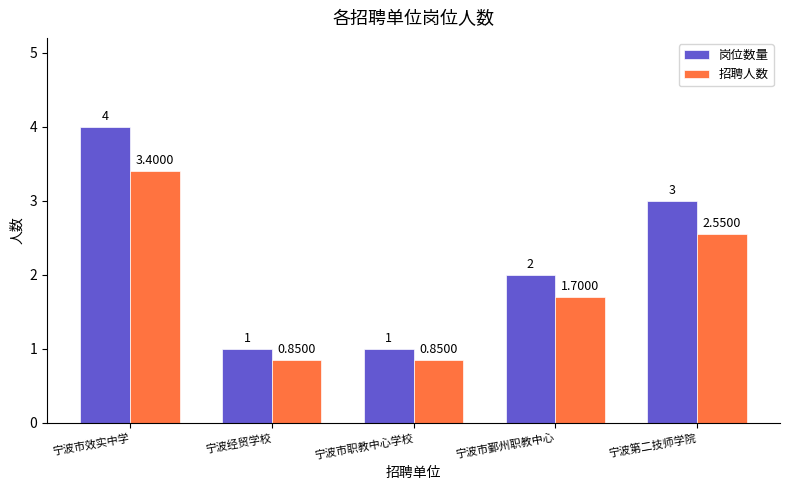

What position from the left is 宁波经贸学校?

2